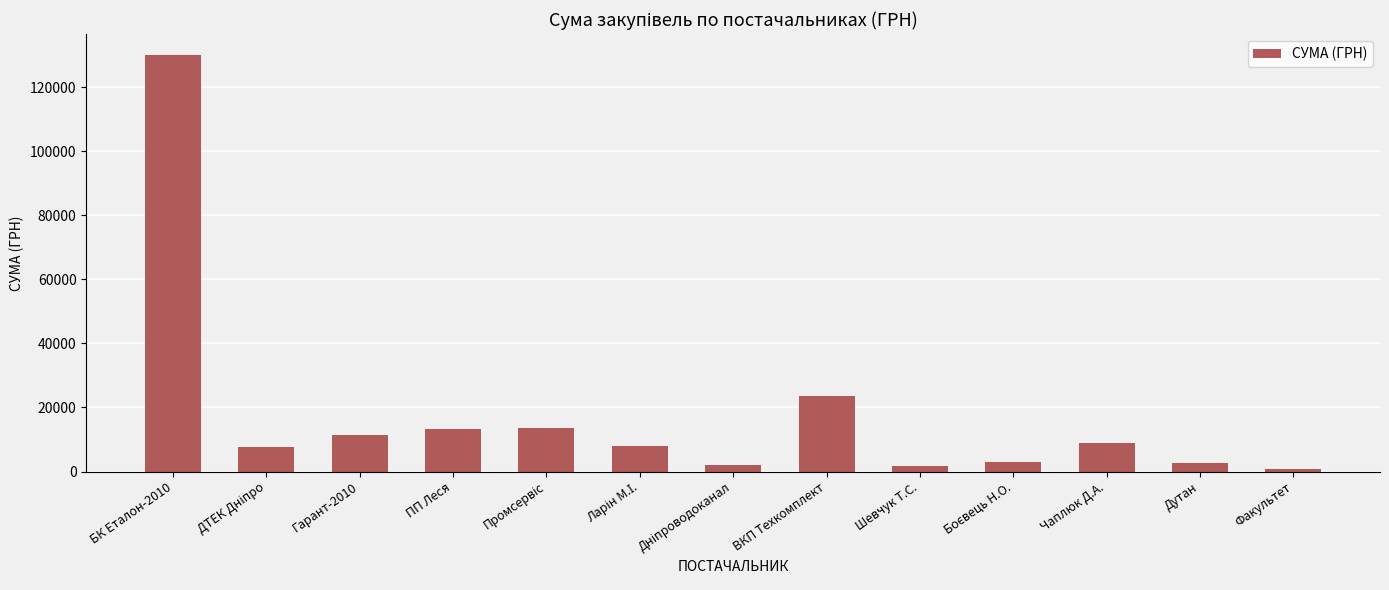

How many series are shown in this chart?

1